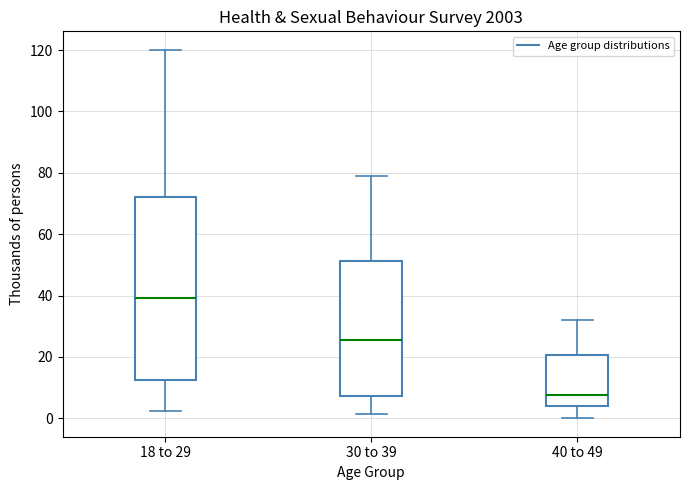

Reading left to right, read every box against the y-axis: the position of its median line, the range the box covers, and the ends of its whiskers. The values are not printed on the chart, so give them approximately, as read against the axis.

18 to 29: median 40, box 12 to 72, whiskers 2 to 120
30 to 39: median 26, box 8 to 52, whiskers 2 to 78
40 to 49: median 8, box 4 to 20, whiskers 0 to 32